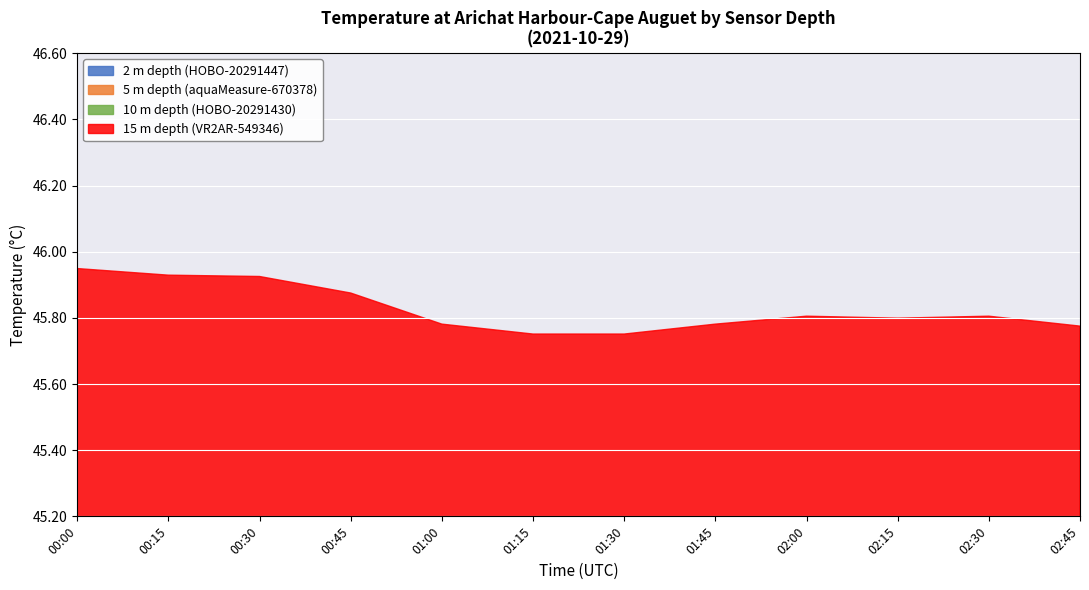

What is the value of the 10 m depth (HOBO-20291430) point at the 10th from the left?

11.4